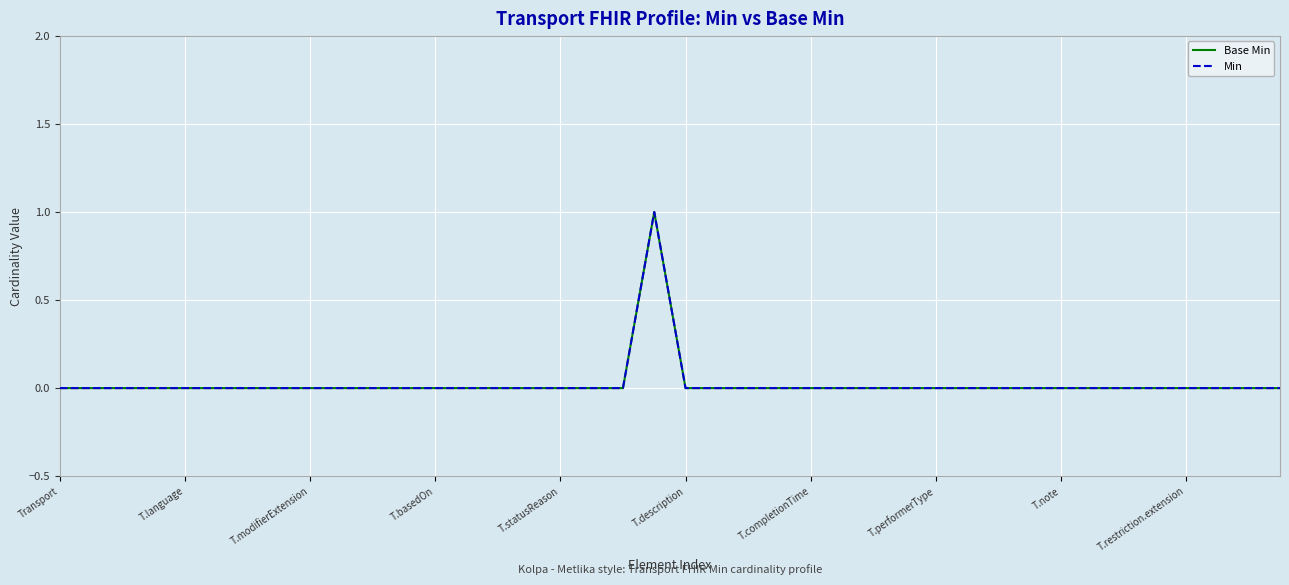

What is the difference between the maximum and minimum values in the Min series?

1